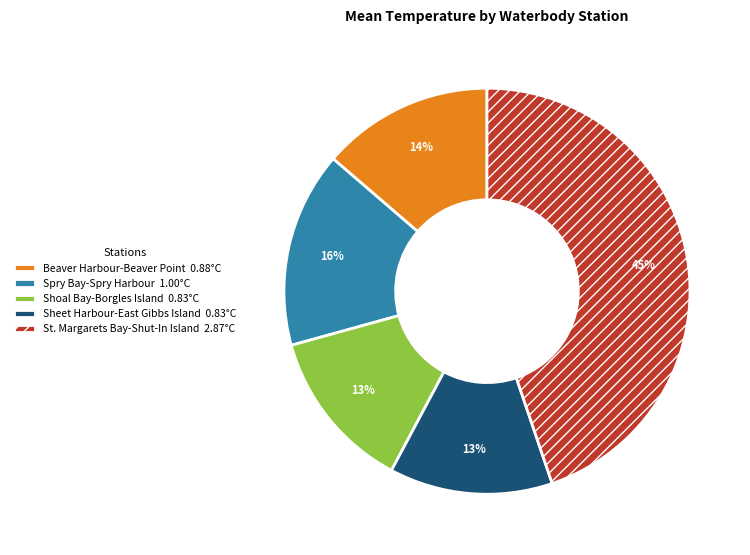

True or false: Beaver Harbour-Beaver Point 0.88°C accounts for 8% of the total.

False